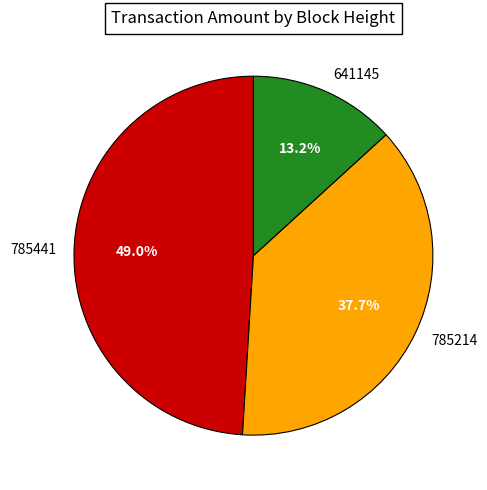

Rank the categories by value from lowest to highest.

641145, 785214, 785441